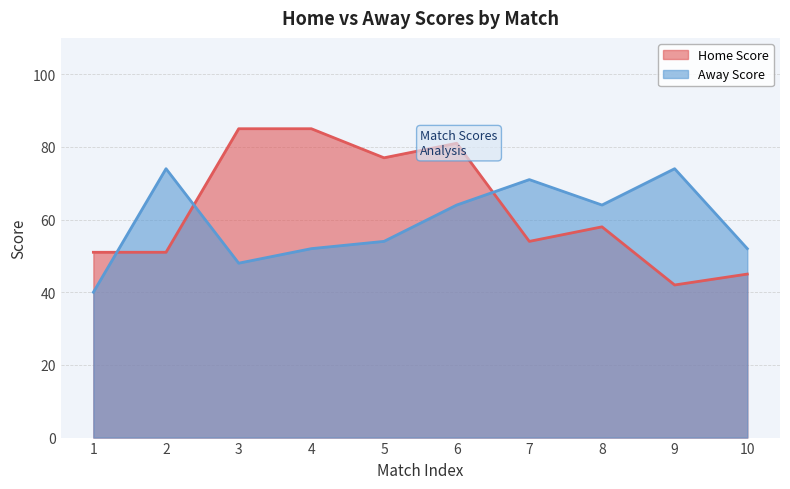

What is the maximum value shown in the chart?

85